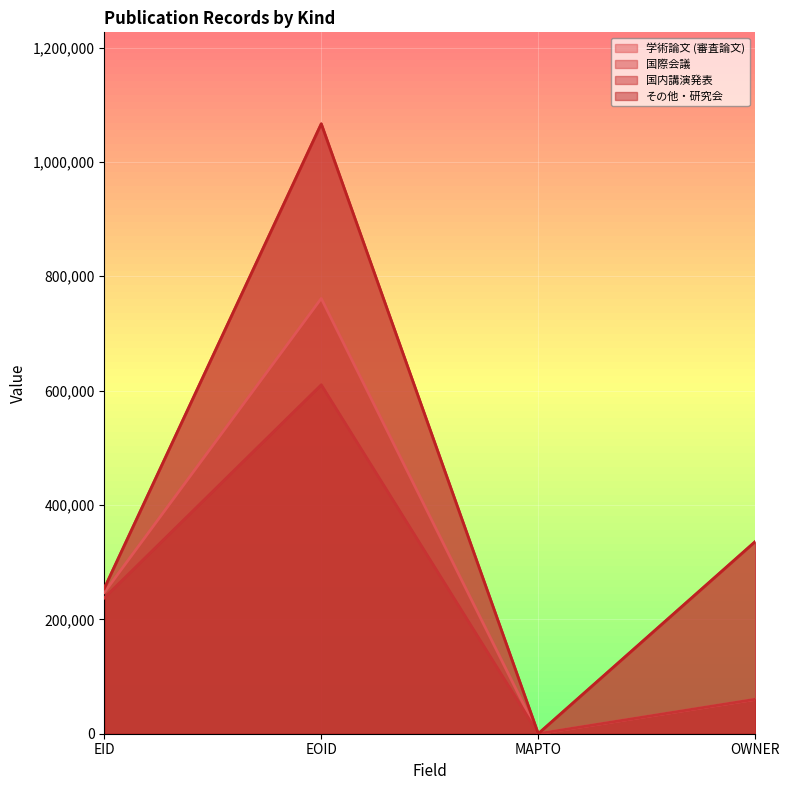

Is the value of その他・研究会 at OWNER greater than the value of 国内講演発表 at MAPTO?

Yes